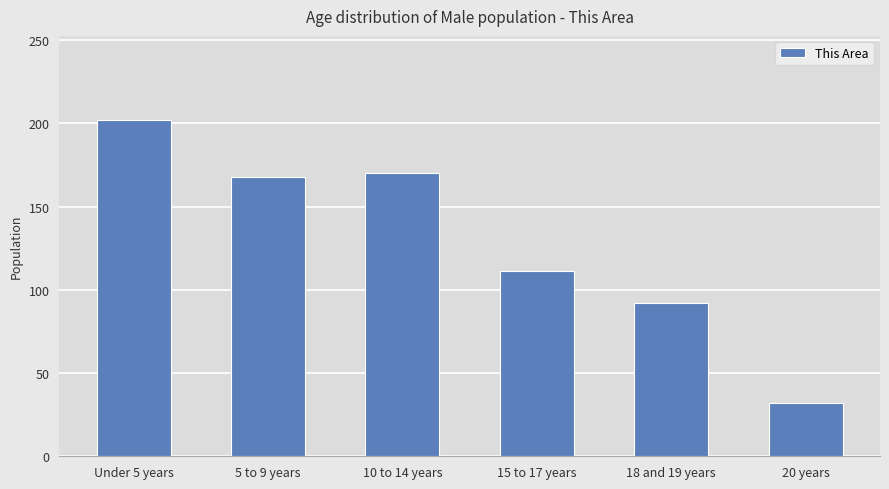

How many bars are there in total?

6